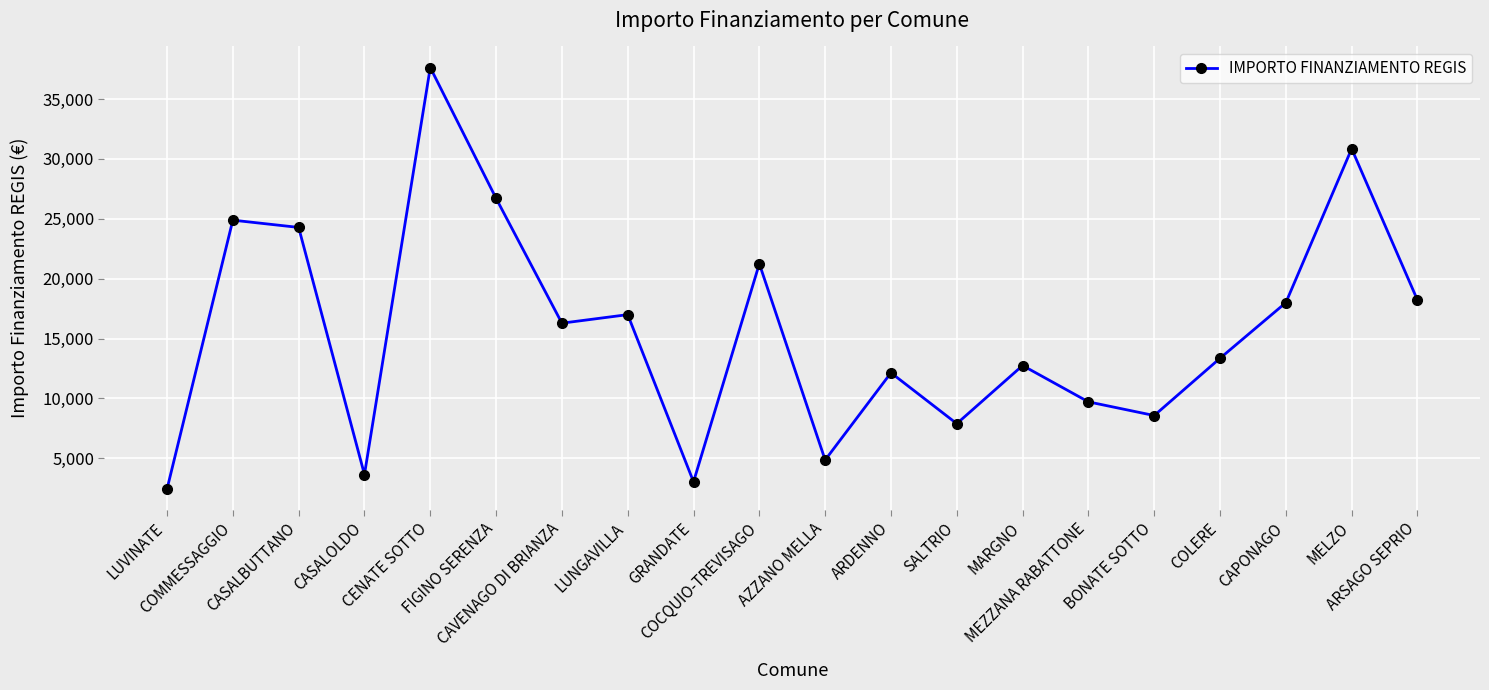

Reading right to left, extract all data points from this chart.

ARSAGO SEPRIO=18210	MELZO=30852	CAPONAGO=17997	COLERE=13354	BONATE SOTTO=8570	MEZZANA RABATTONE=9712	MARGNO=12747	SALTRIO=7891	ARDENNO=12140	AZZANO MELLA=4856	COCQUIO-TREVISAGO=21245	GRANDATE=3035	LUNGAVILLA=16996	CAVENAGO DI BRIANZA=16283	FIGINO SERENZA=26708	CENATE SOTTO=37634	CASALOLDO=3642	CASALBUTTANO=24280	COMMESSAGGIO=24887	LUVINATE=2428